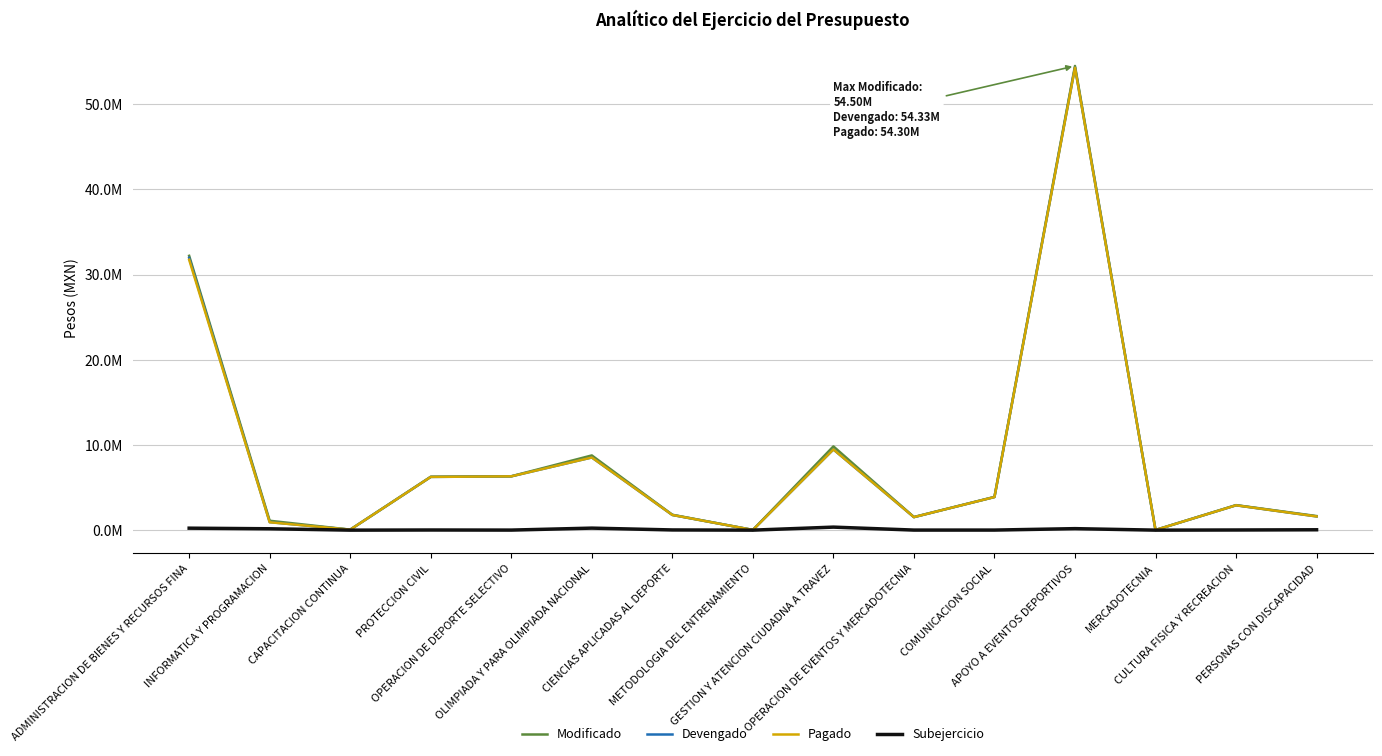

What are all the series names shown in the legend?

Modificado, Devengado, Pagado, Subejercicio